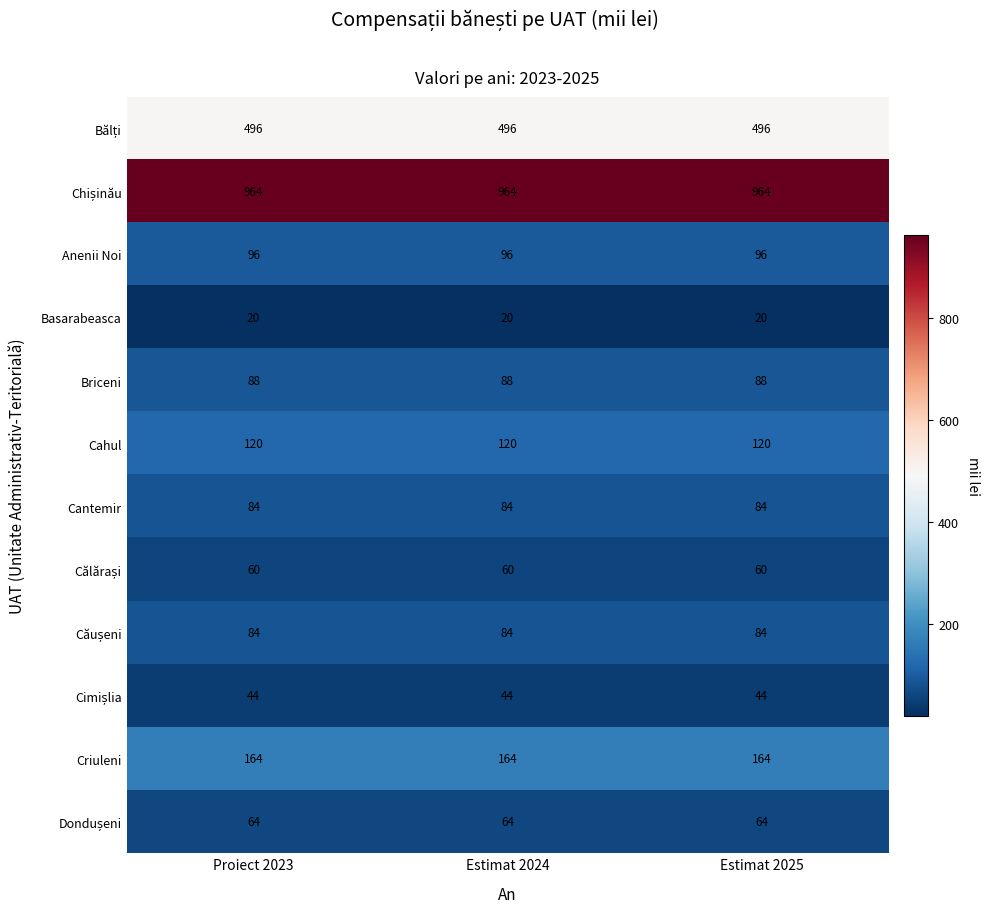

True or false: Briceni has a value of 152 at Estimat 2024.

False